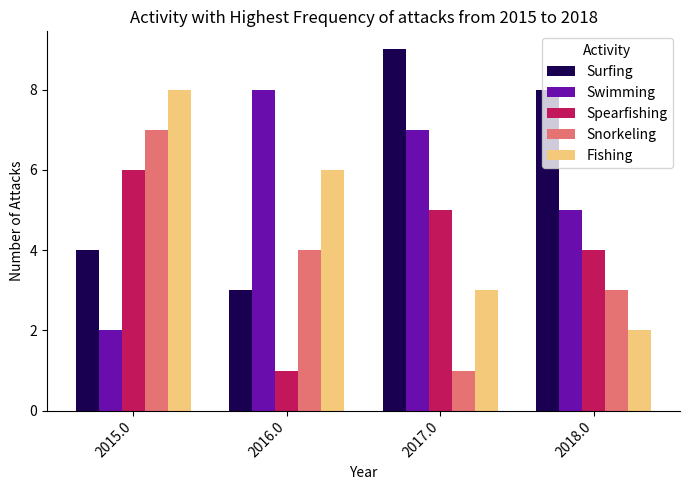

How many groups of bars are there?

4